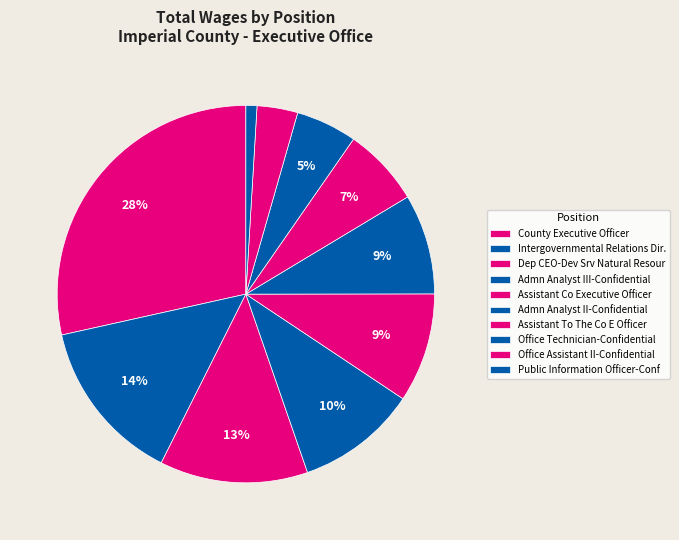

The Admn Analyst II-Confidential slice represents 9% of the pie. True or false?

True